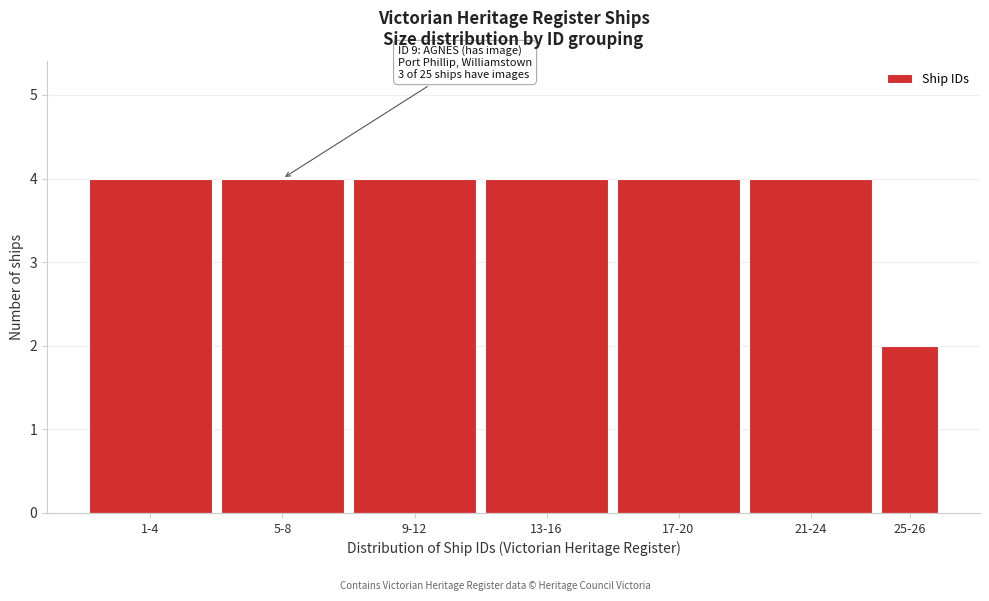

Reading right to left, what are all the values shown in this chart?

25-26=2	21-24=4	17-20=4	13-16=4	9-12=4	5-8=4	1-4=4